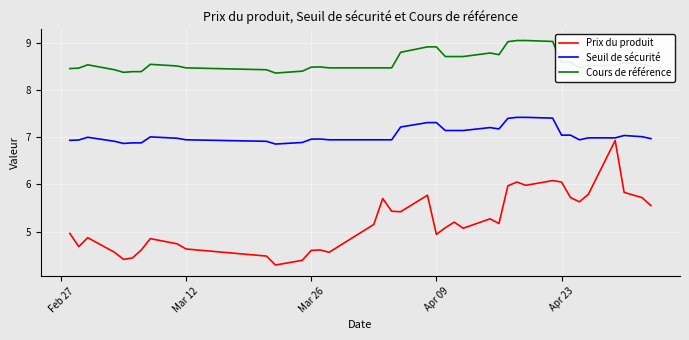

Which series has the largest total across all categories?

Cours de référence